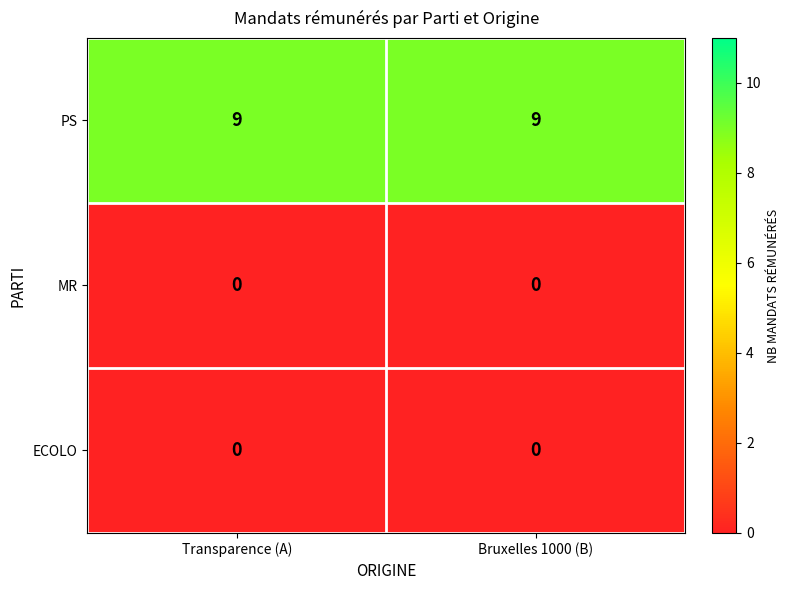

What is the greatest value displayed?

9